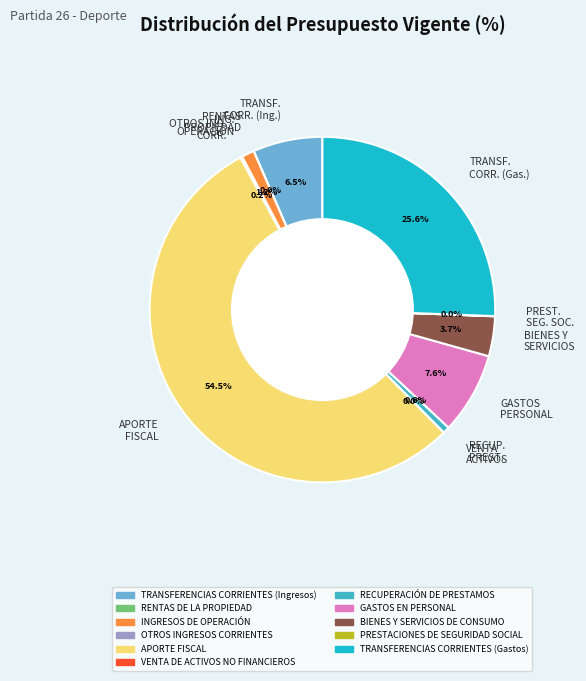

What is the largest slice in the pie chart?

APORTE FISCAL